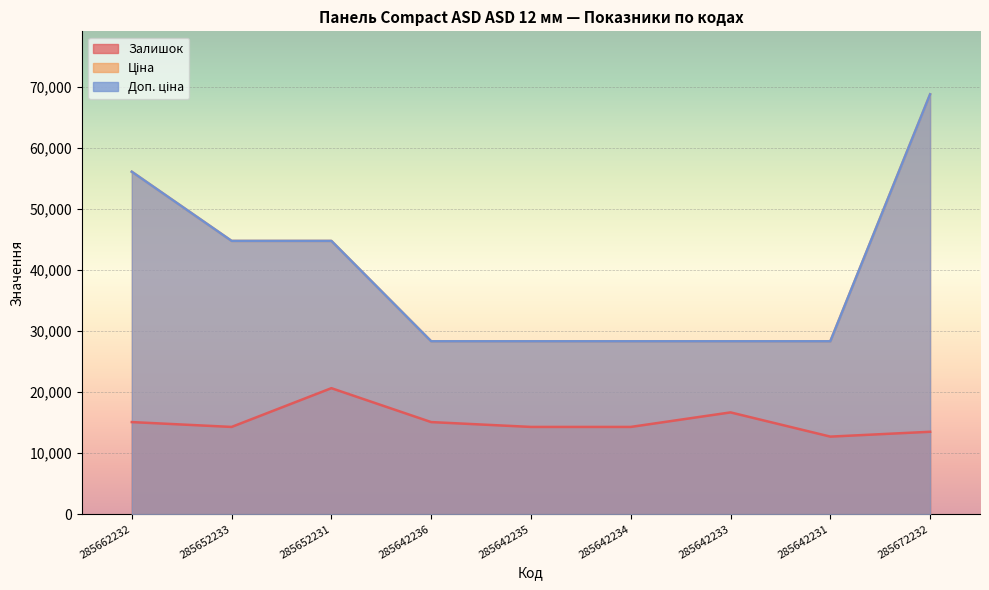

List the series in order of their peak value, lowest first.

Залишок, Ціна, Доп. ціна